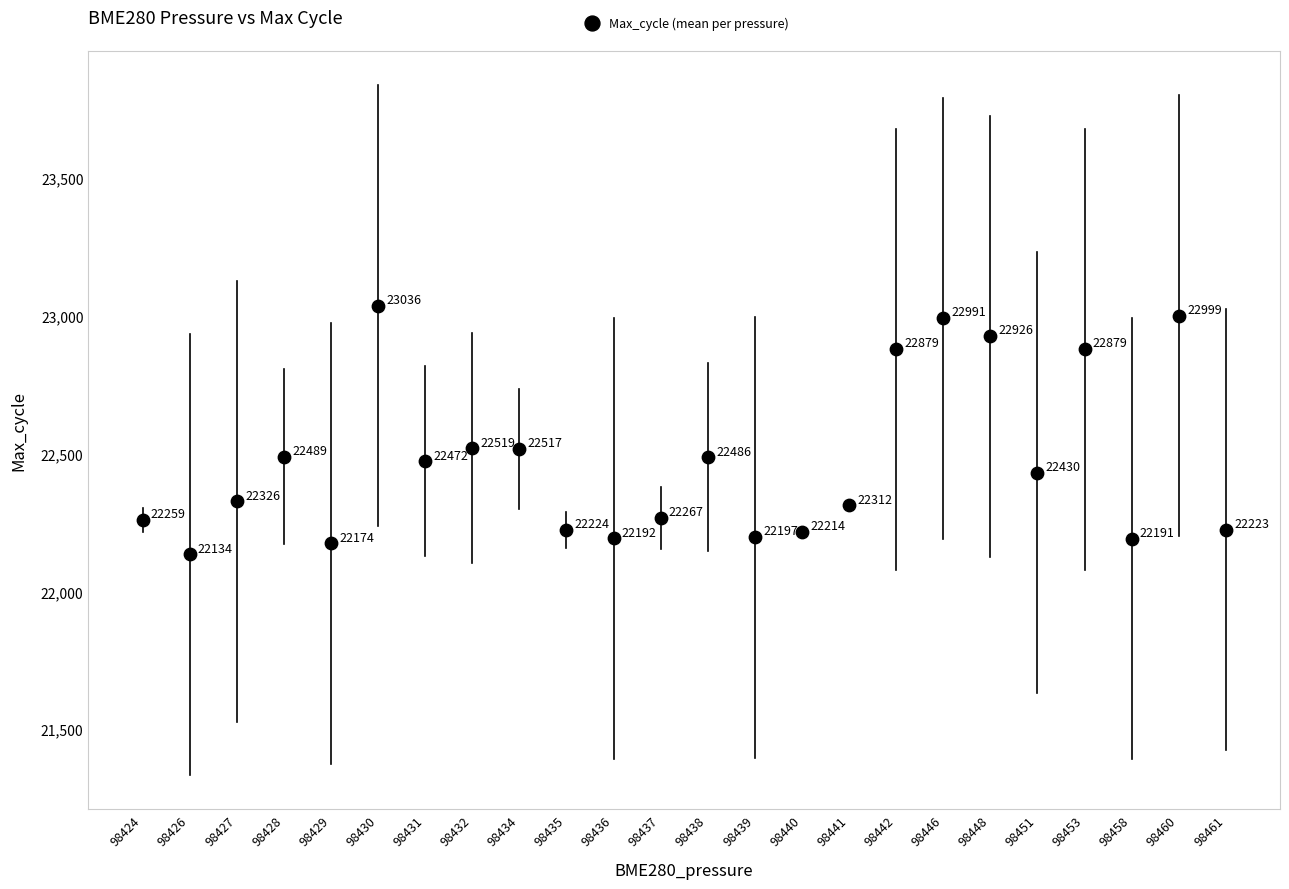

What Y value in the scatter plot is closest to 22585?

22519.0